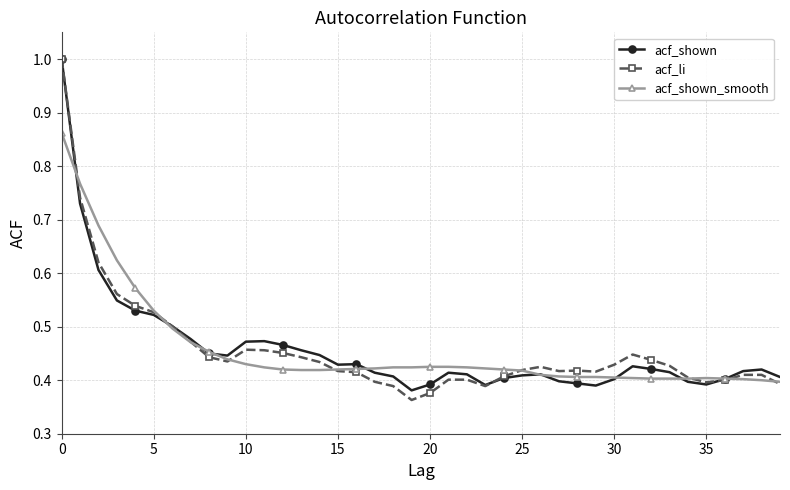

What is the maximum value for acf_shown?

1.0